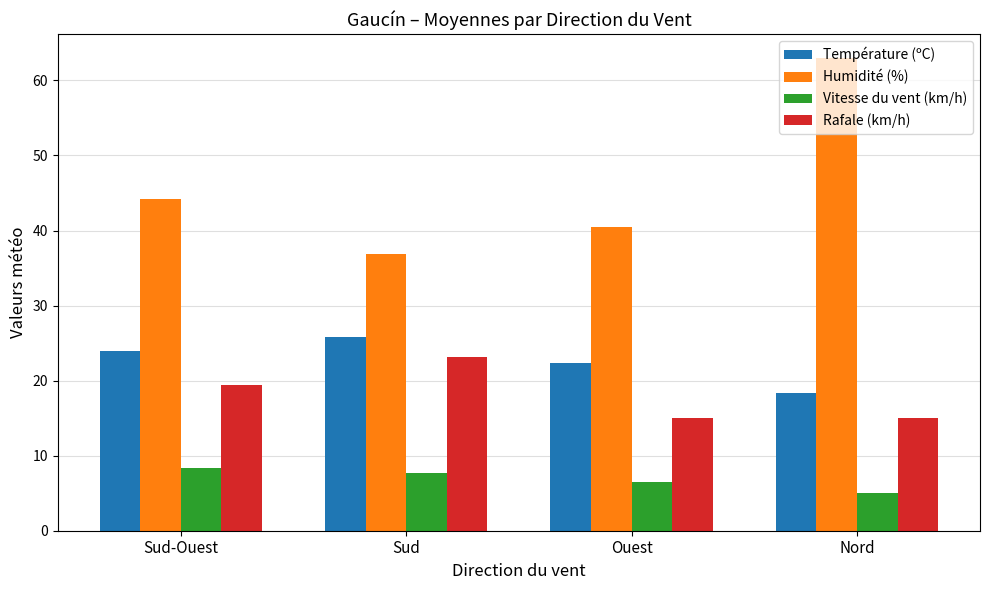

What is the average value of the Température (ºC) series?

22.6